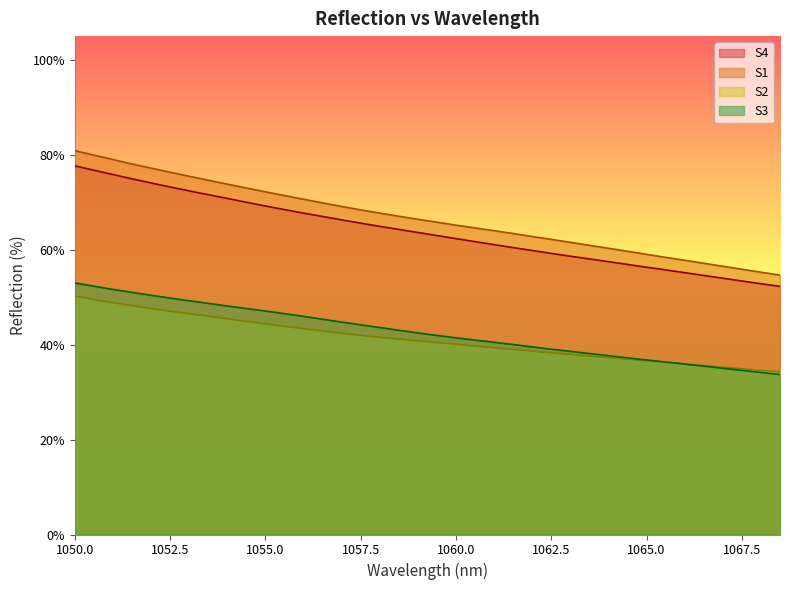

What is the sum of the S3 values at 1058 and 1065.5?

0.8